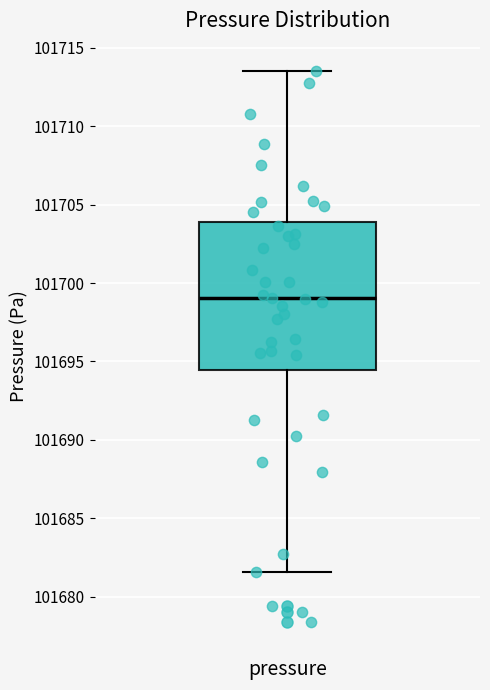

Transcribe this box plot: give where the median line is, the range the box spans, and where the two whiskers end, as read against the y-axis. The values are not printed on the chart, so give them approximately, as read against the axis.

median 101699.0, box 101694.5 to 101704.0, whiskers 101681.5 to 101713.5